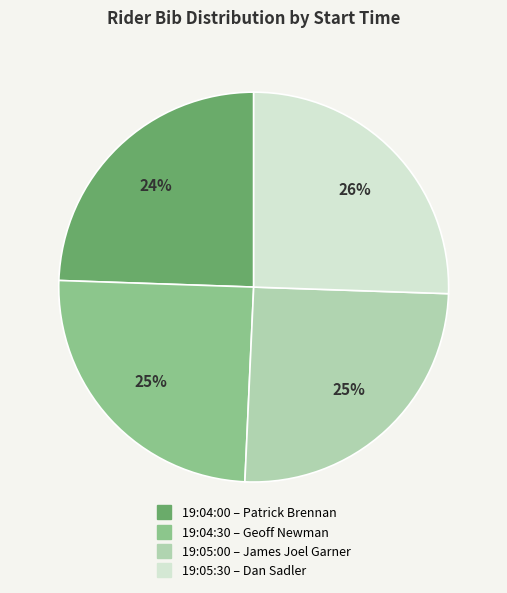

To the nearest percent, what is the average slice percentage?

25%